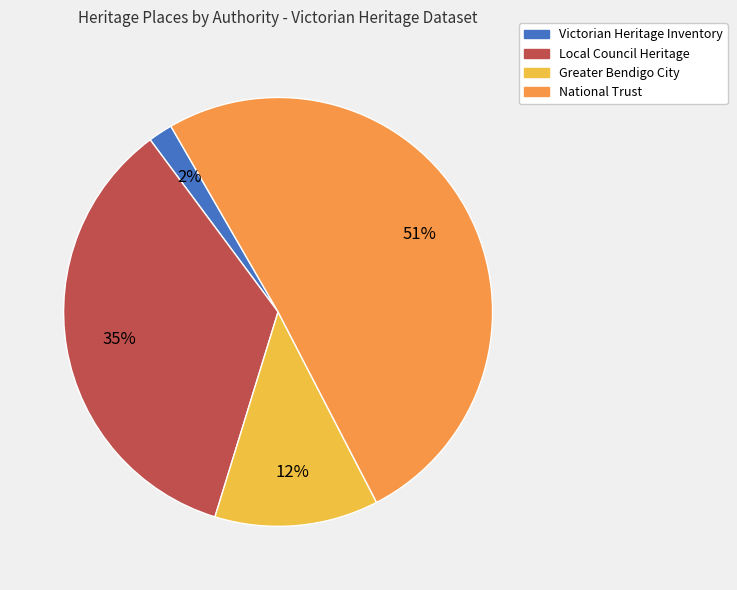

Count the number of slices in the pie.

4